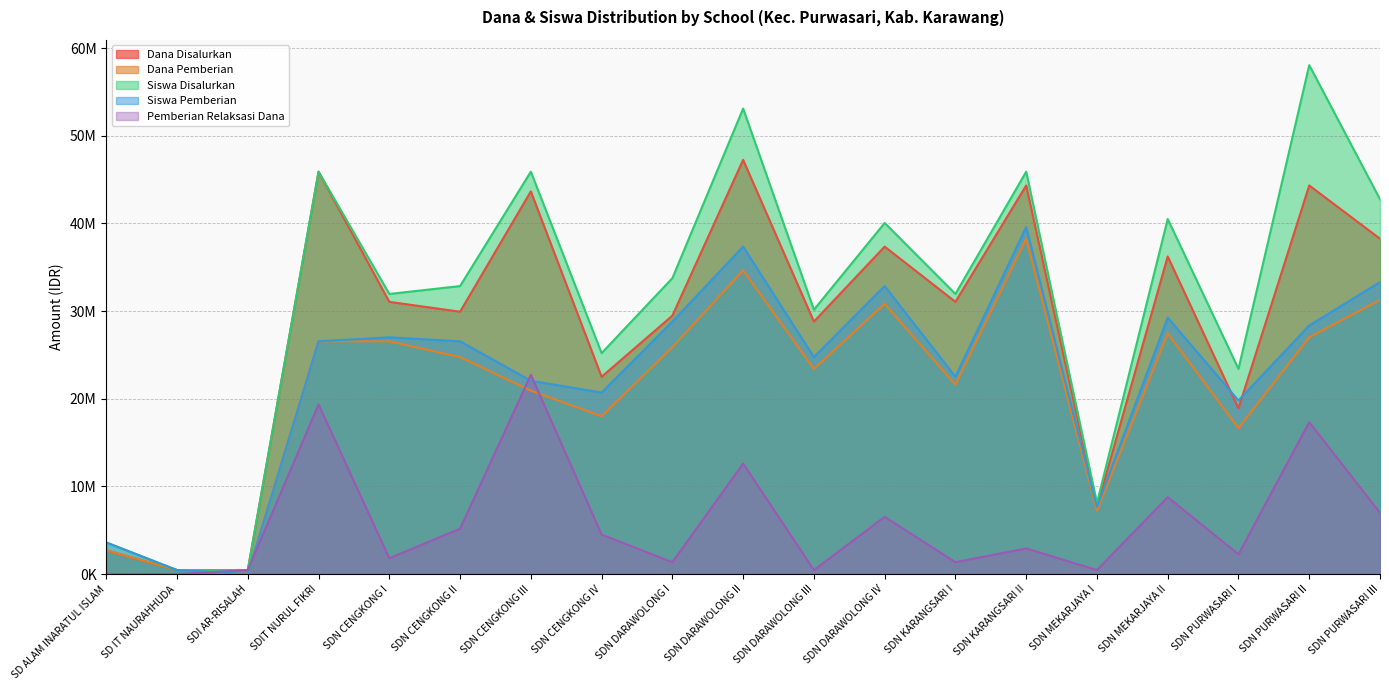

The Dana Disalurkan series shows 44325000 at SDN PURWASARI II. True or false?

True